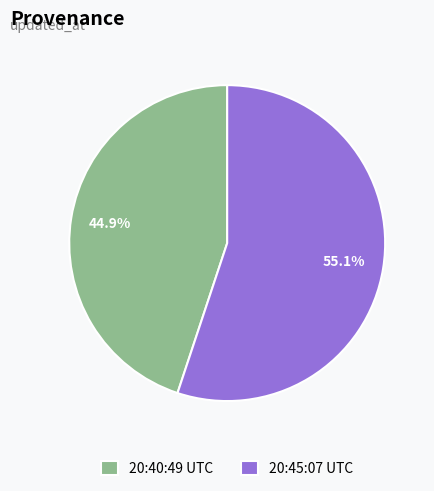

Which has a higher value, 20:40:49 UTC or 20:45:07 UTC?

20:45:07 UTC